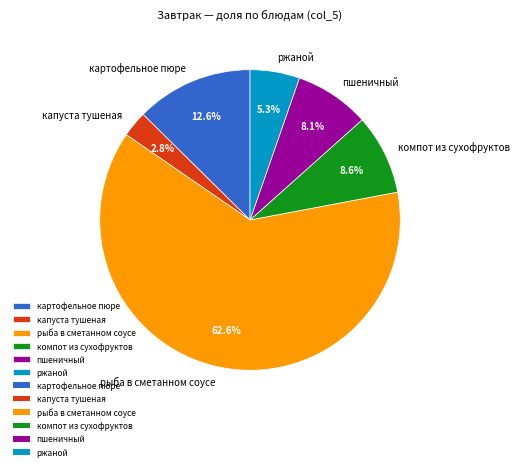

Which slice is the largest?

рыба в сметанном соусе